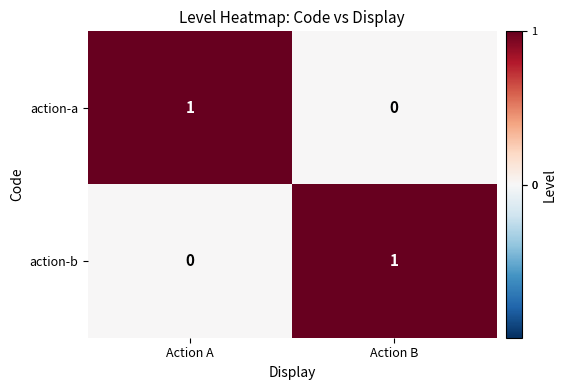

True or false: action-b has a value of 0 at Action A.

True